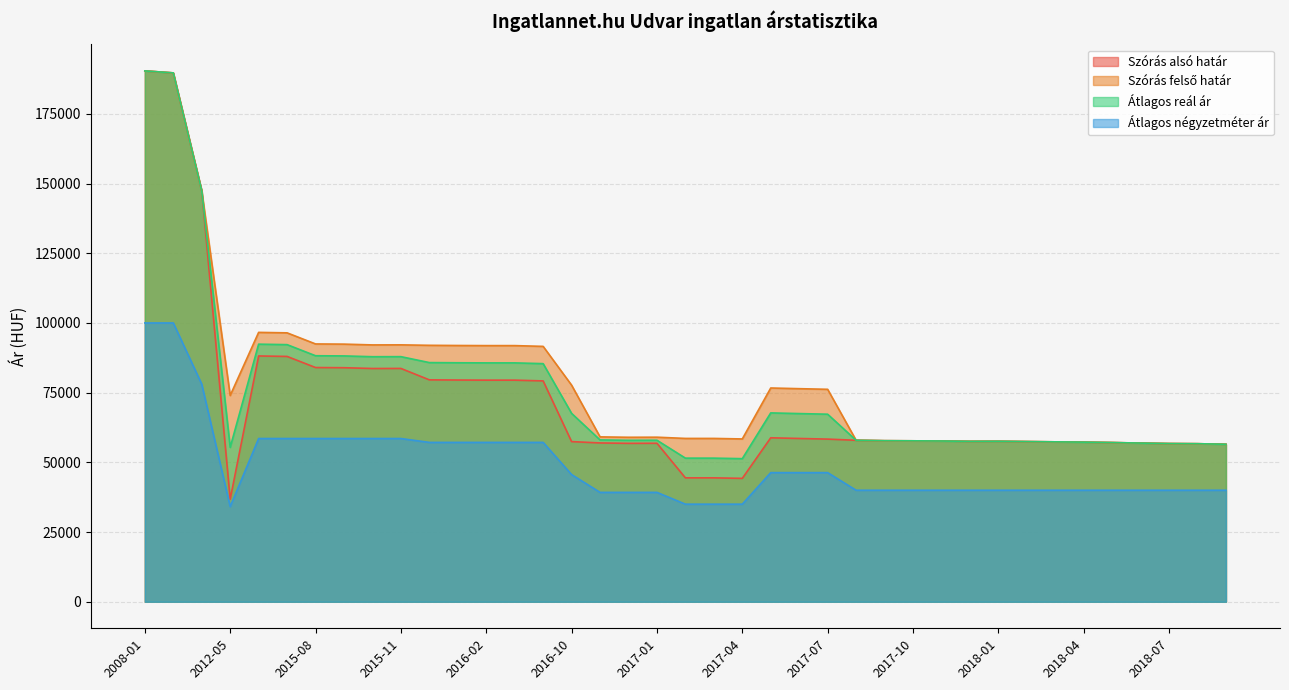

What is the average value of the Átlagos reál ár series?

75601